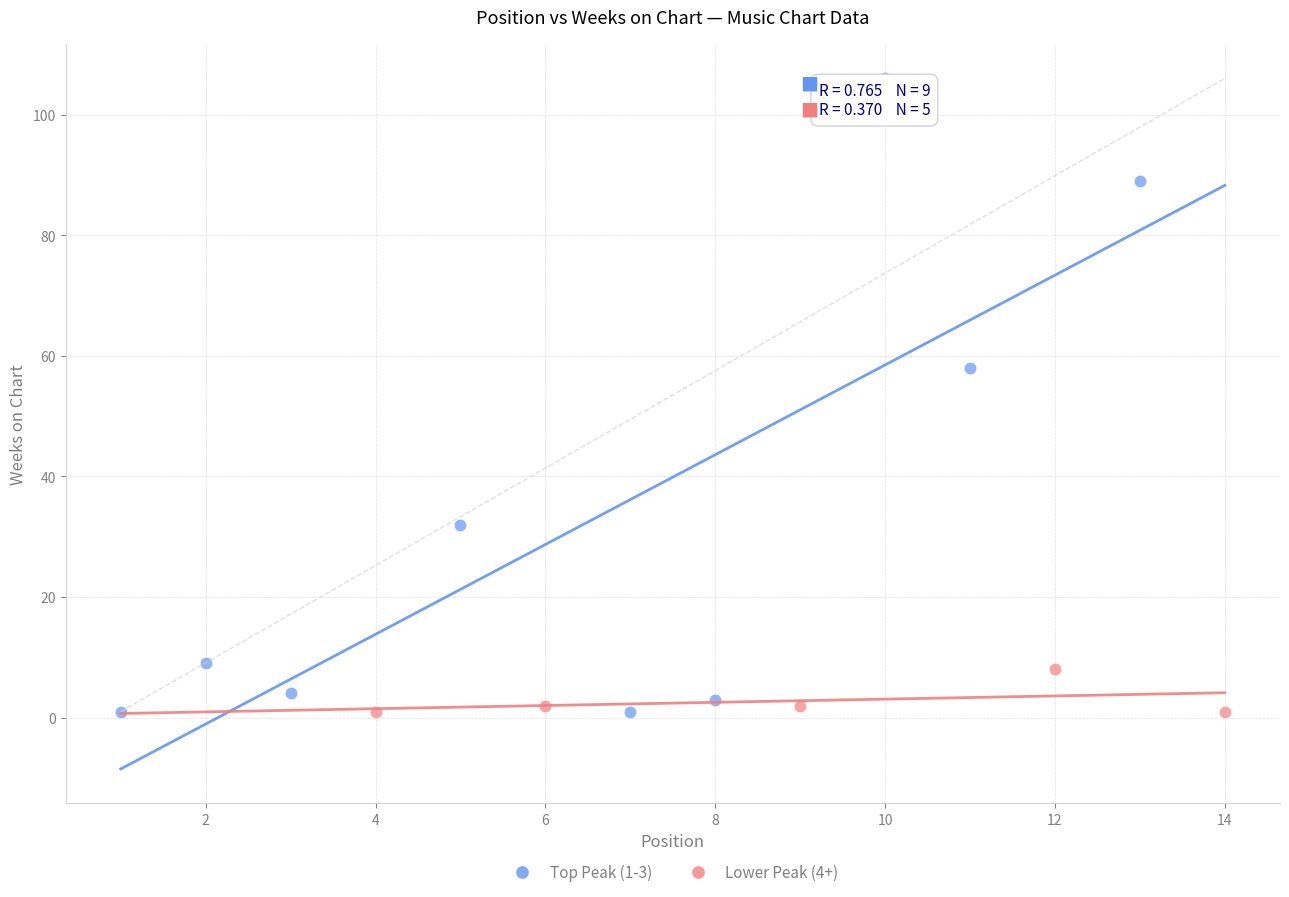

What are all the series names shown in the legend?

Top Peak (1-3), Lower Peak (4+)